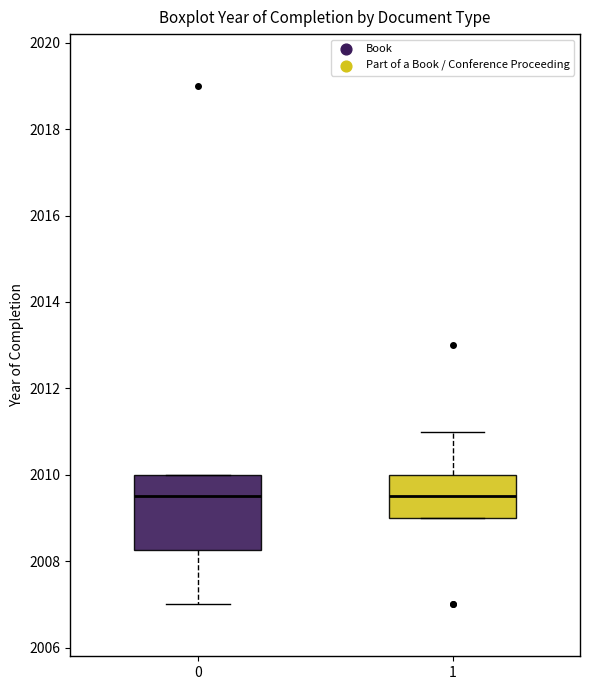

Comparing the boxes themselves (not the whiskers), which one is the tallest?

0